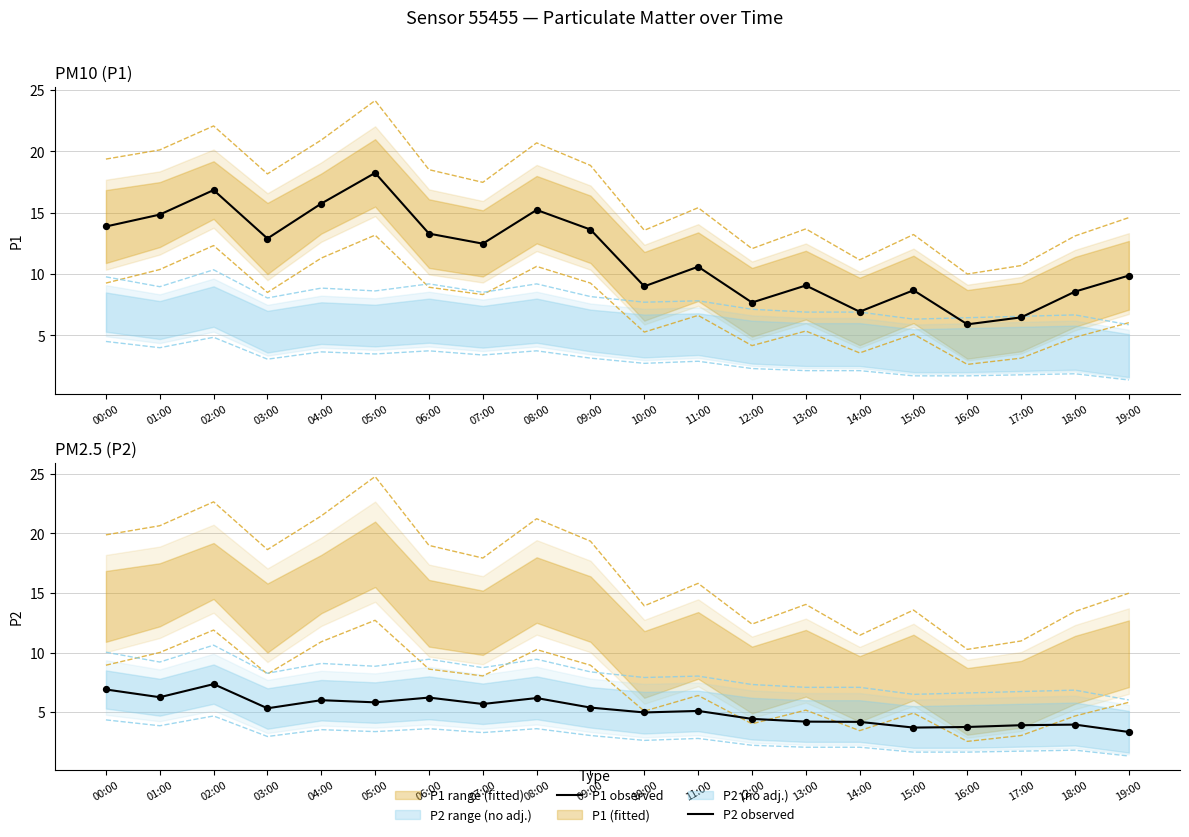

At which category is the sum across all series the highest?

02:00